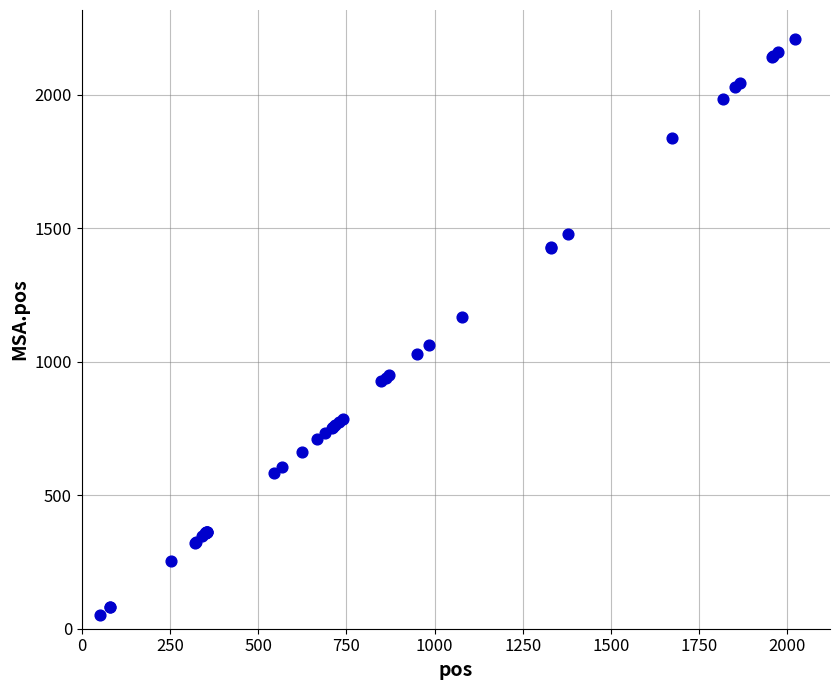

What Y value in the scatter plot is closest to 1131?

1169